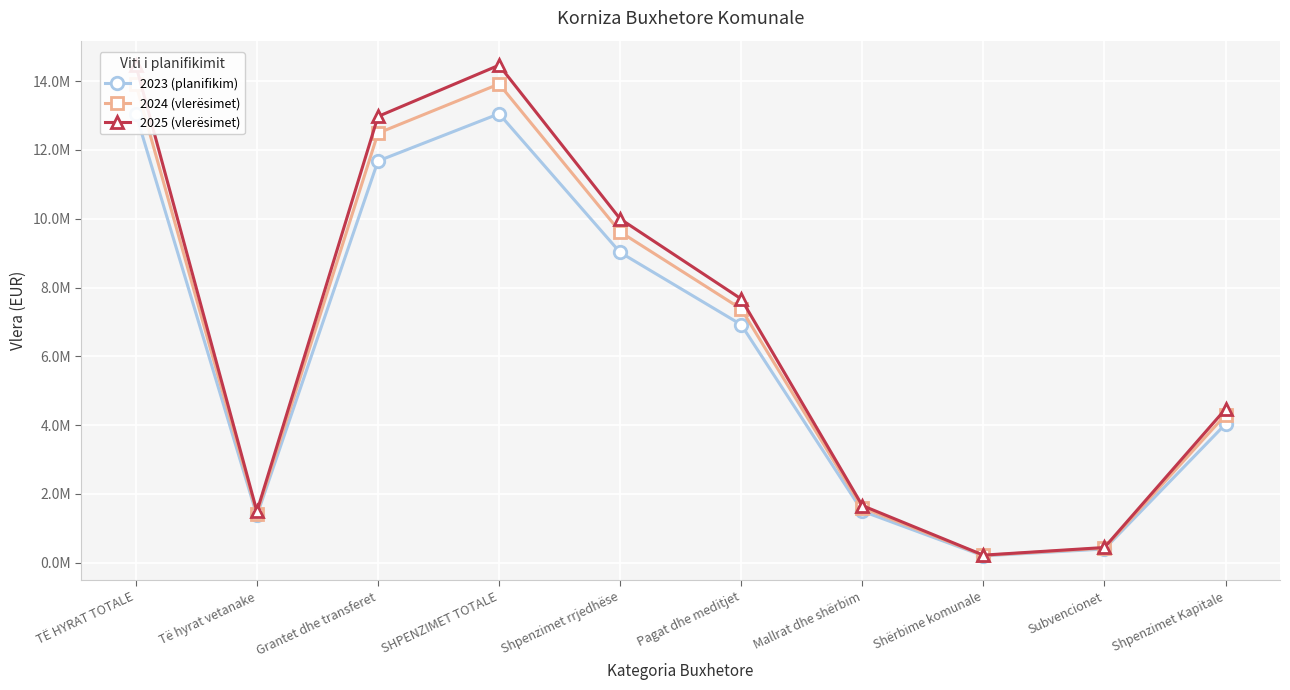

Which series has the largest range (max minus min)?

2025 (vlerësimet)